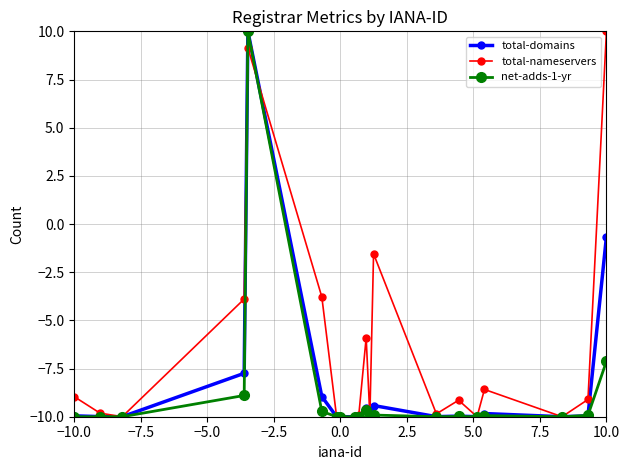

What is the value of the total-nameservers point at the 10th from the left?

-9.9